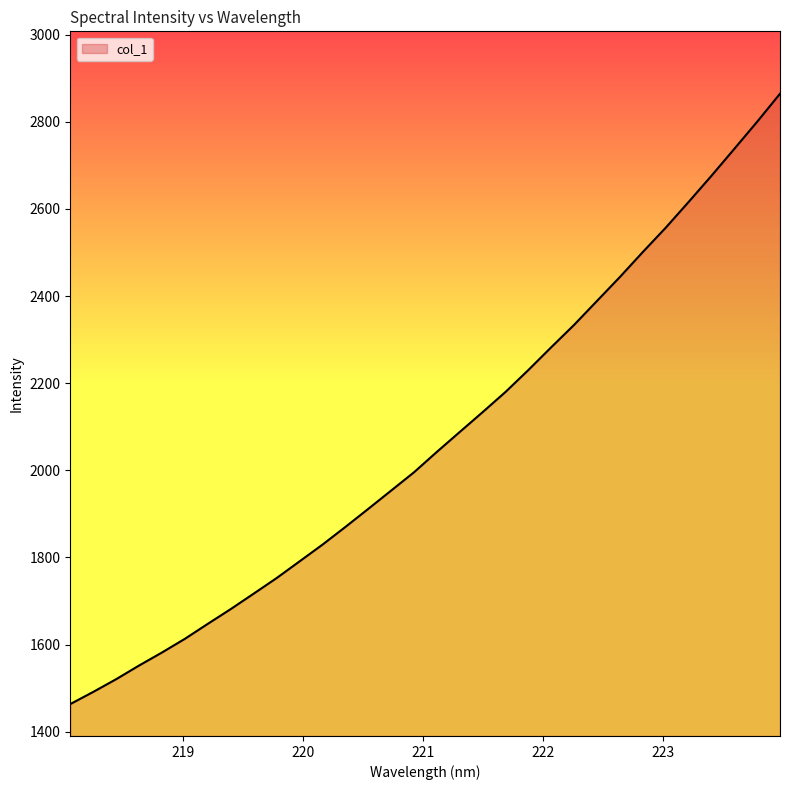

Reading left to right, transcribe all the data shown in this chart.

1463.6	1491.5	1520.7	1552.0	1581.9	1613.4	1647.8	1681.5	1716.9	1752.6	1790.9	1829.2	1869.8	1911.3	1953.4	1995.4	2042.3	2088.0	2133.5	2179.9	2230.3	2282.5	2333.9	2388.8	2443.7	2500.9	2556.6	2615.6	2675.8	2737.5	2799.9	2864.2